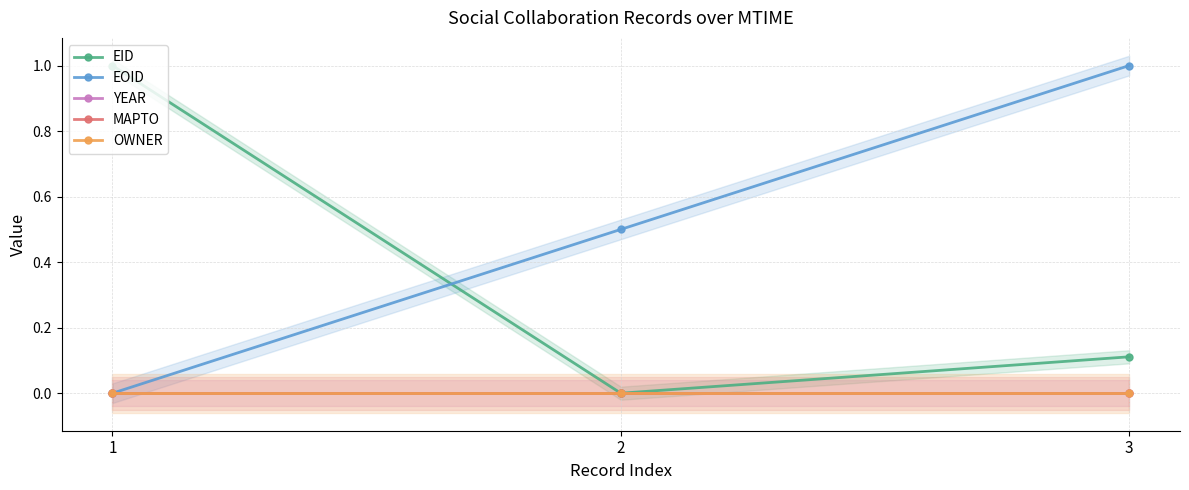

At how many categories does at least one series exceed 0?

3